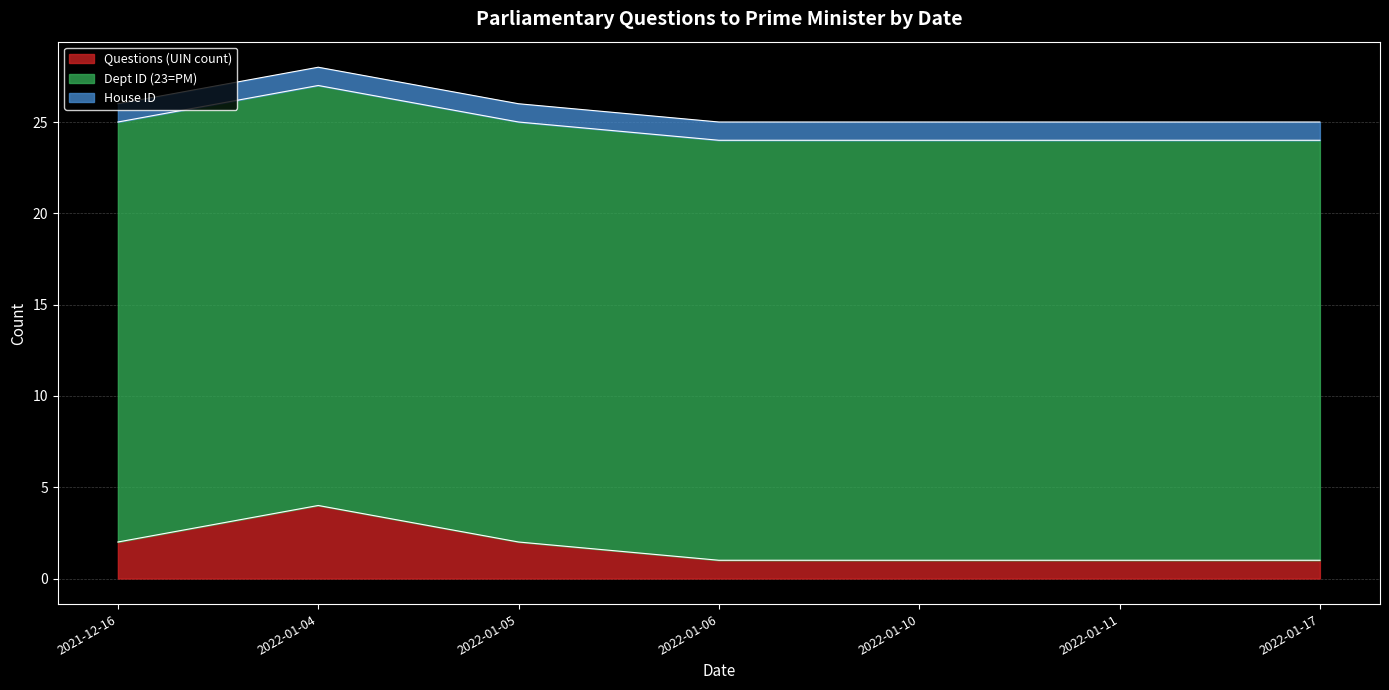

Reading left to right, list all the values displayed in this chart.

Questions (UIN count): 2	4	2	1	1	1	1
Dept ID (23=PM): 23	23	23	23	23	23	23
House ID: 1	1	1	1	1	1	1